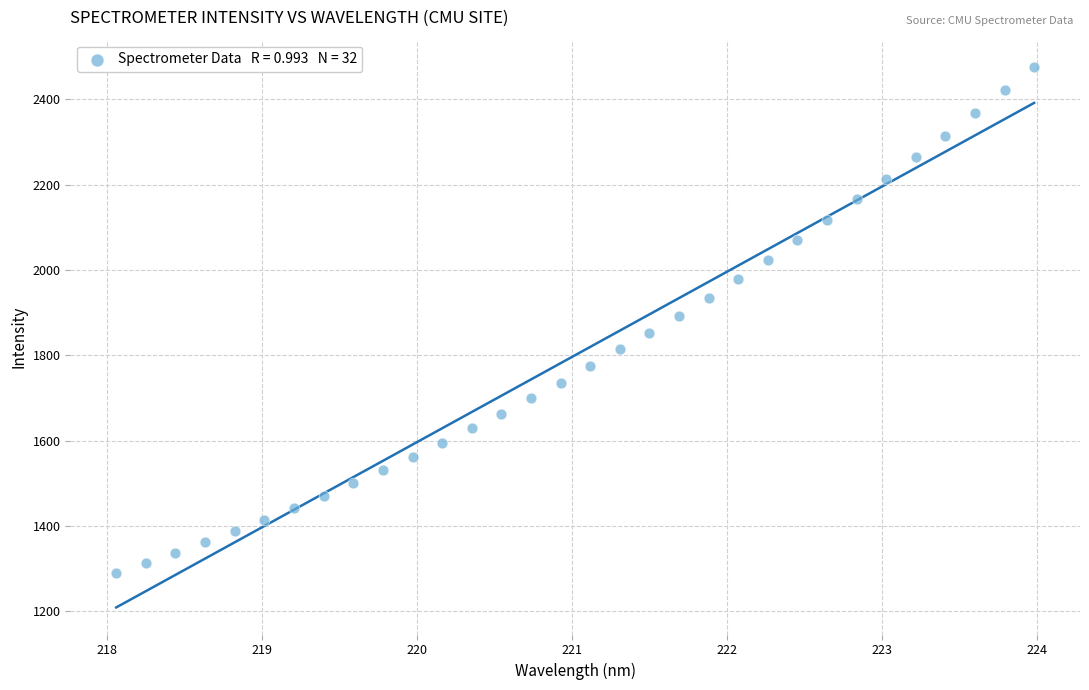

What is the range of X values (max minus min)?

5.9